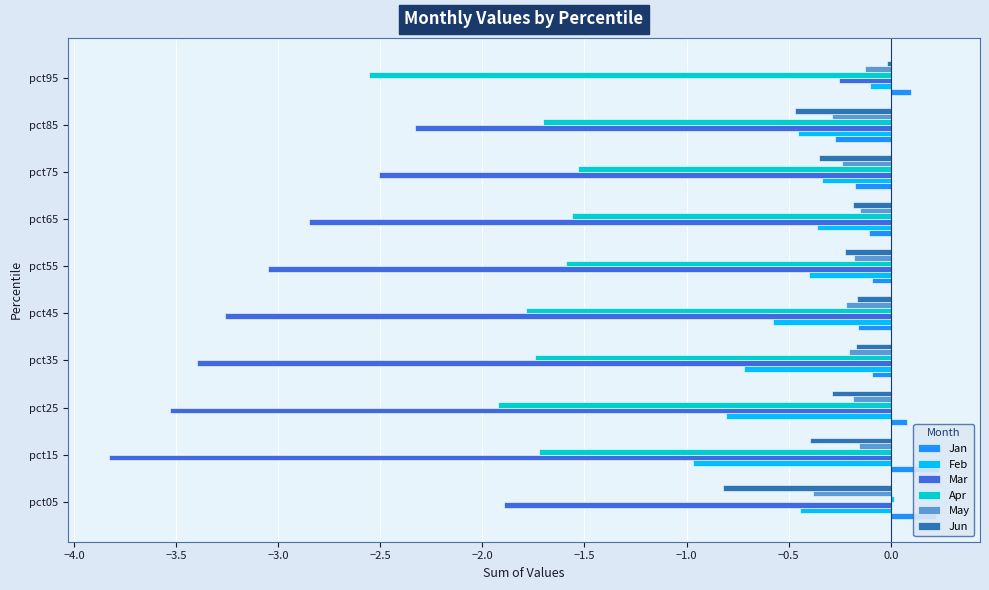

Which series has the largest range (max minus min)?

Mar